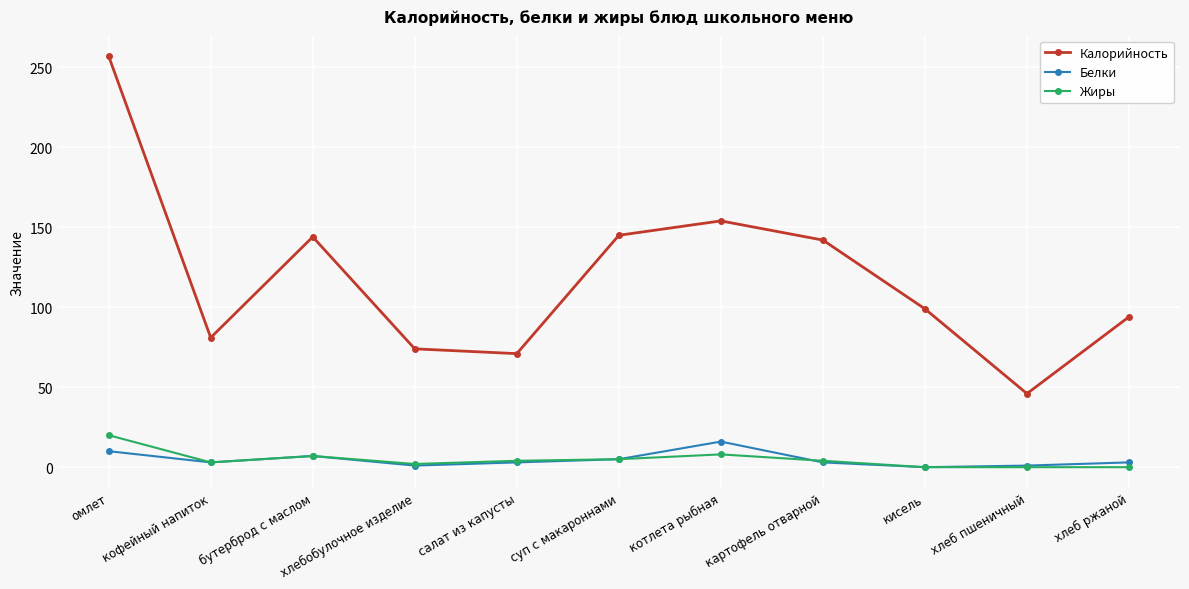

Which series has the widest spread of values?

Калорийность